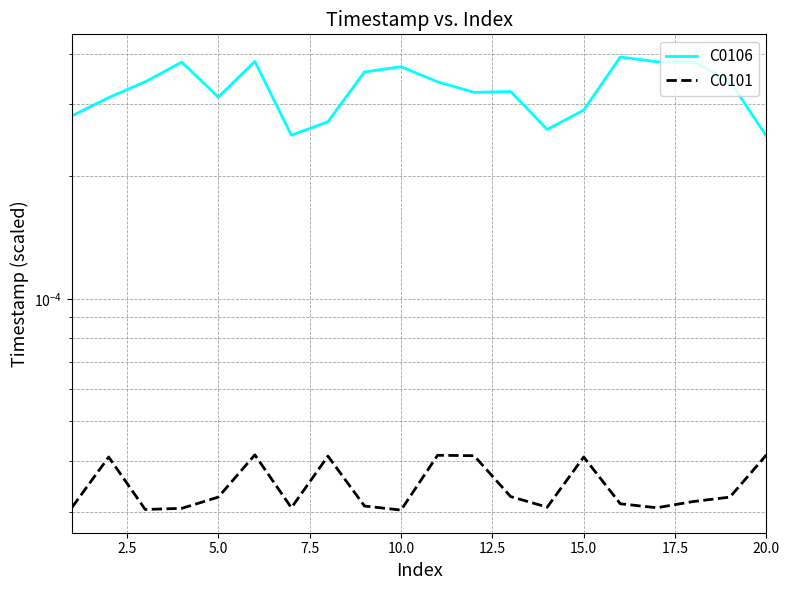

True or false: C0101 and C0106 cross at least once.

False